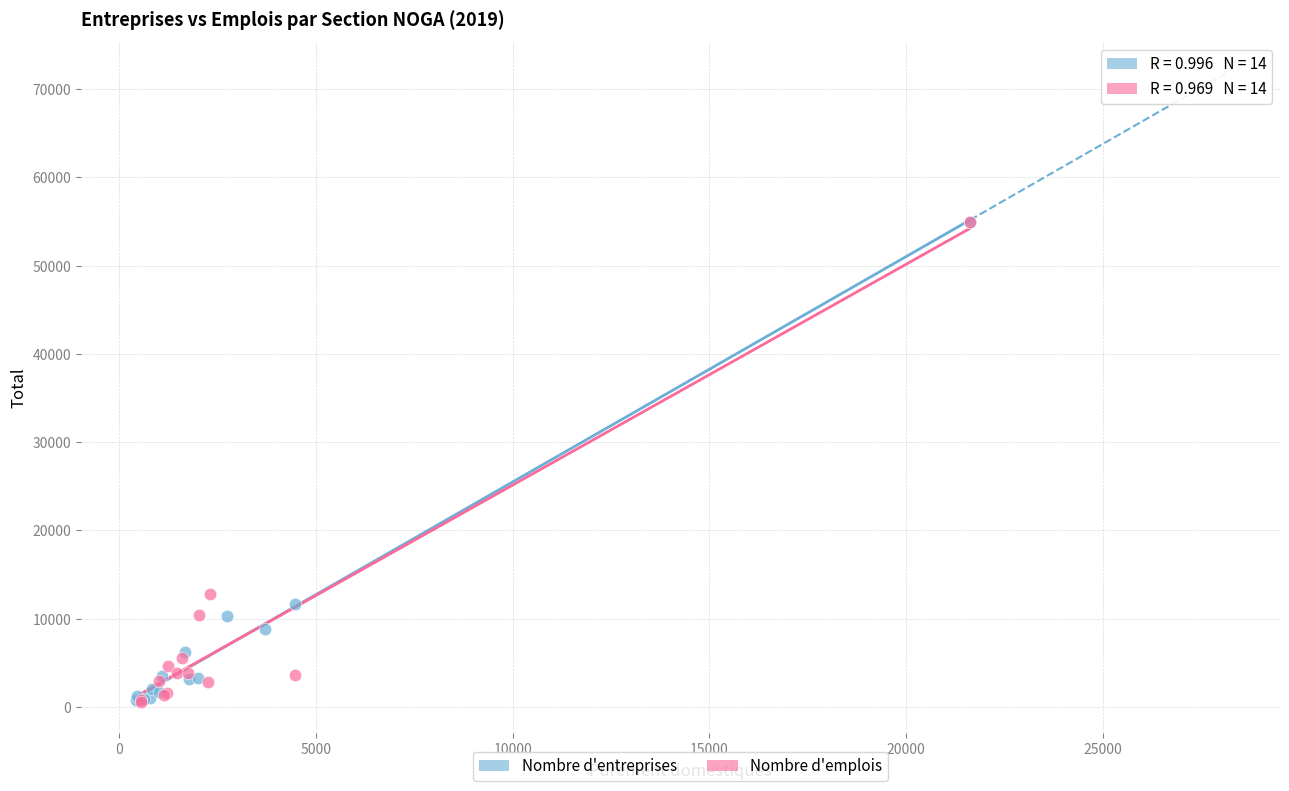

What are all the series names shown in the legend?

Nombre d'entreprises, Nombre d'emplois